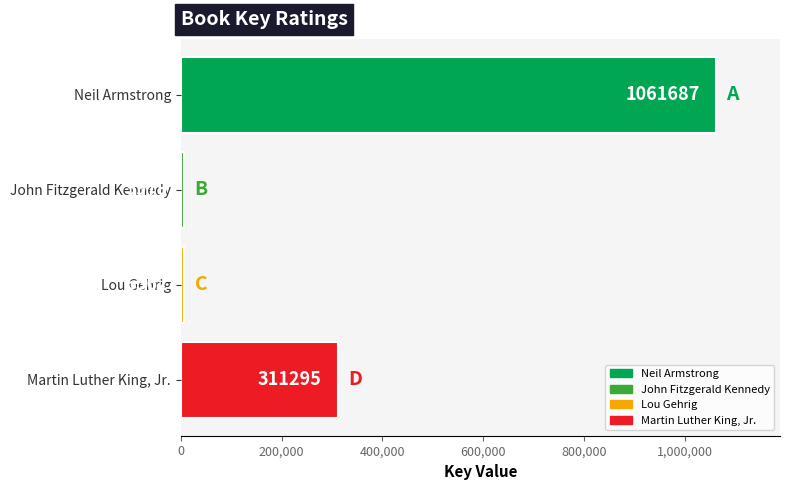

Reading top to bottom, what are all the values shown in this chart?

Neil Armstrong=1061687	John Fitzgerald Kennedy=5979	Lou Gehrig=6562	Martin Luther King, Jr.=311295